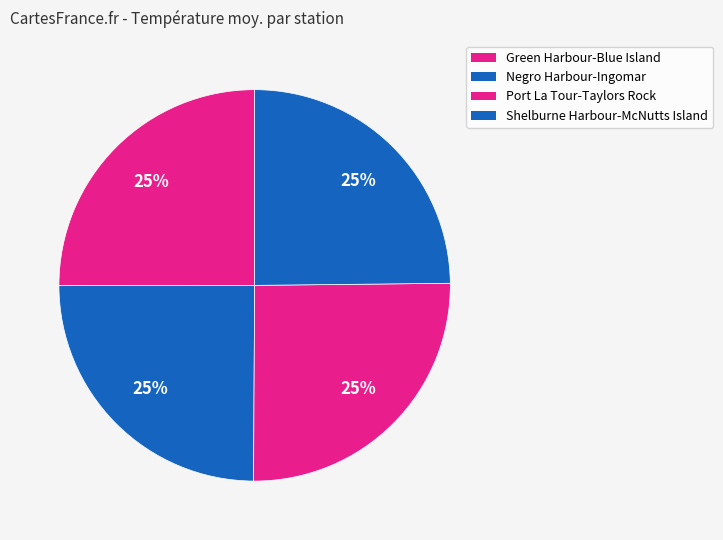

How many slices are in this pie chart?

4